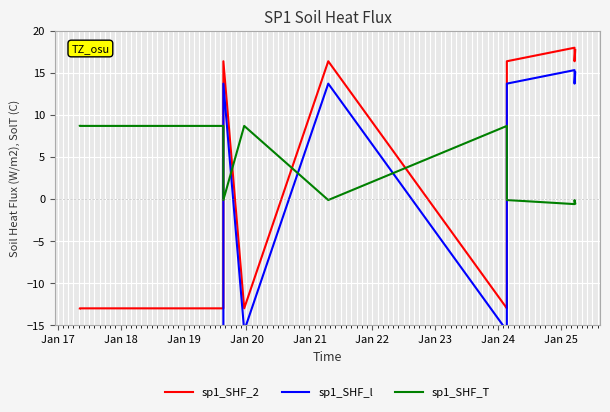

Which has a higher value, Jan 20 or Jan 22?

Jan 22